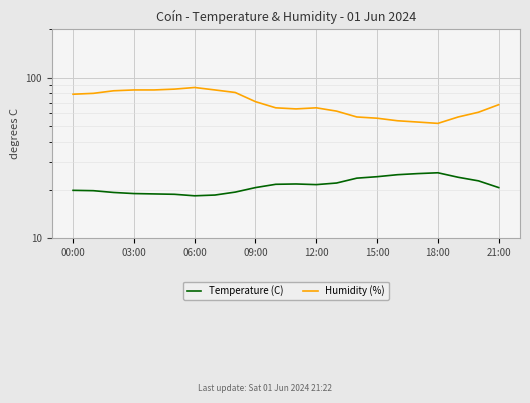

What is the sum of all Temperature (C) values?

471.2